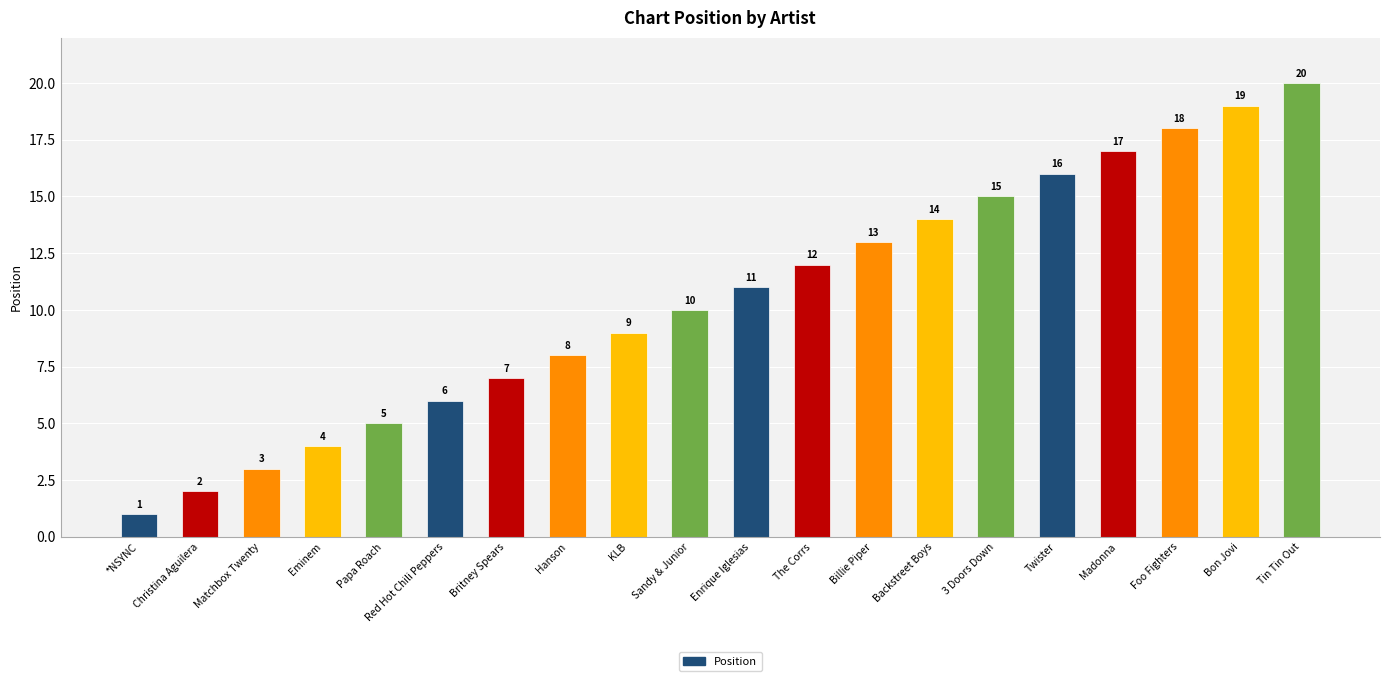

What value does the data have at Enrique Iglesias, to the nearest 10?

10